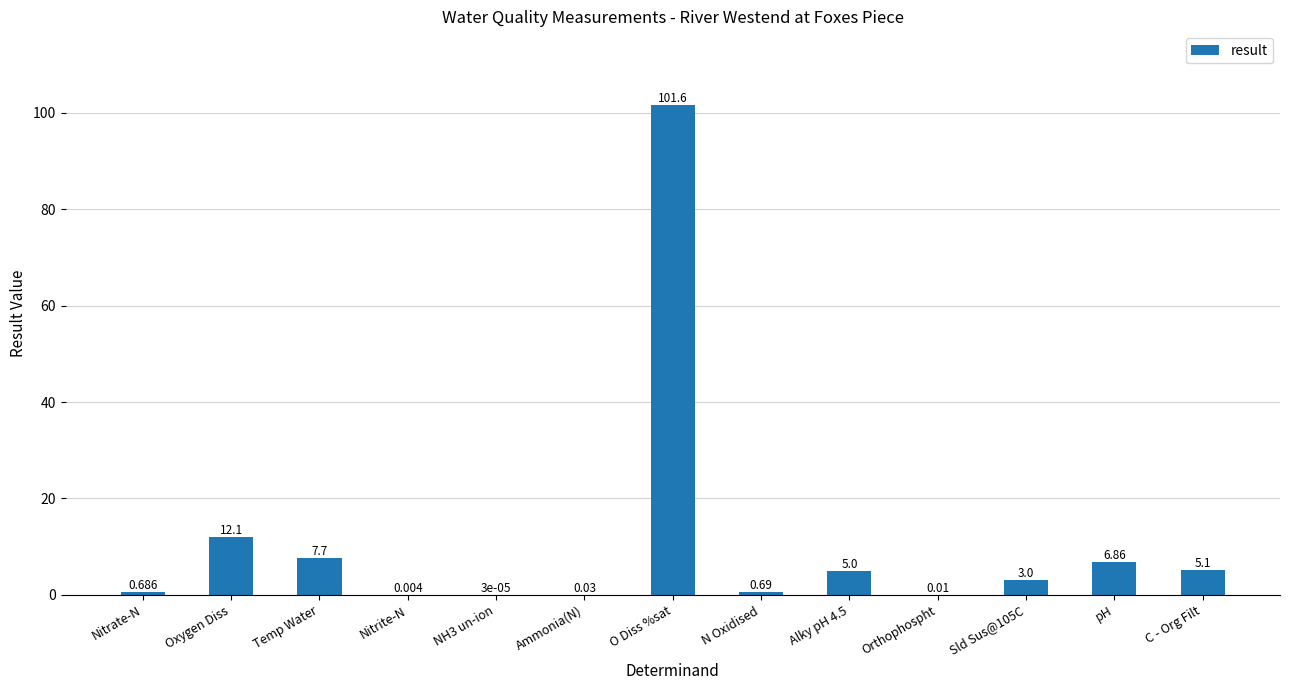

What is the difference between the values at Nitrite-N and C - Org Filt?

5.1